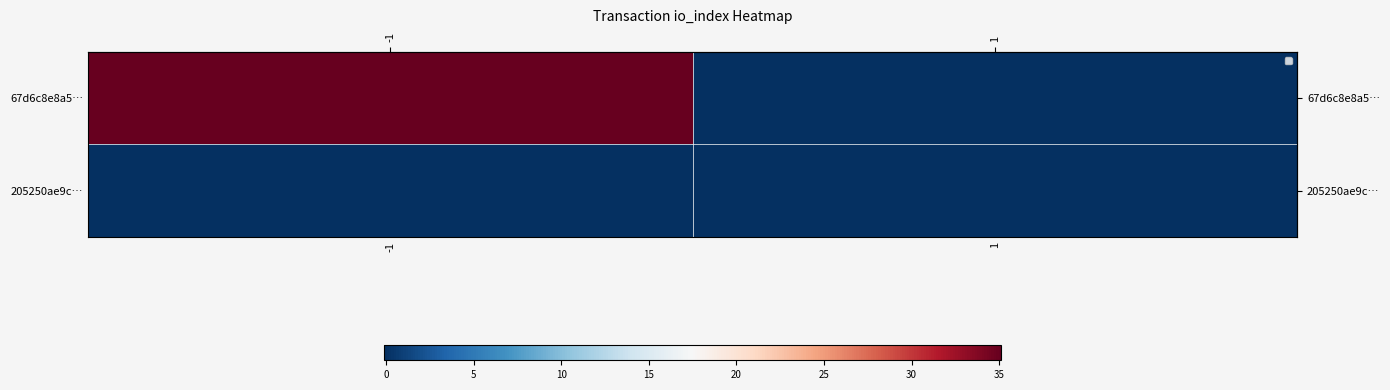

Which series has the largest total across all categories?

row_0